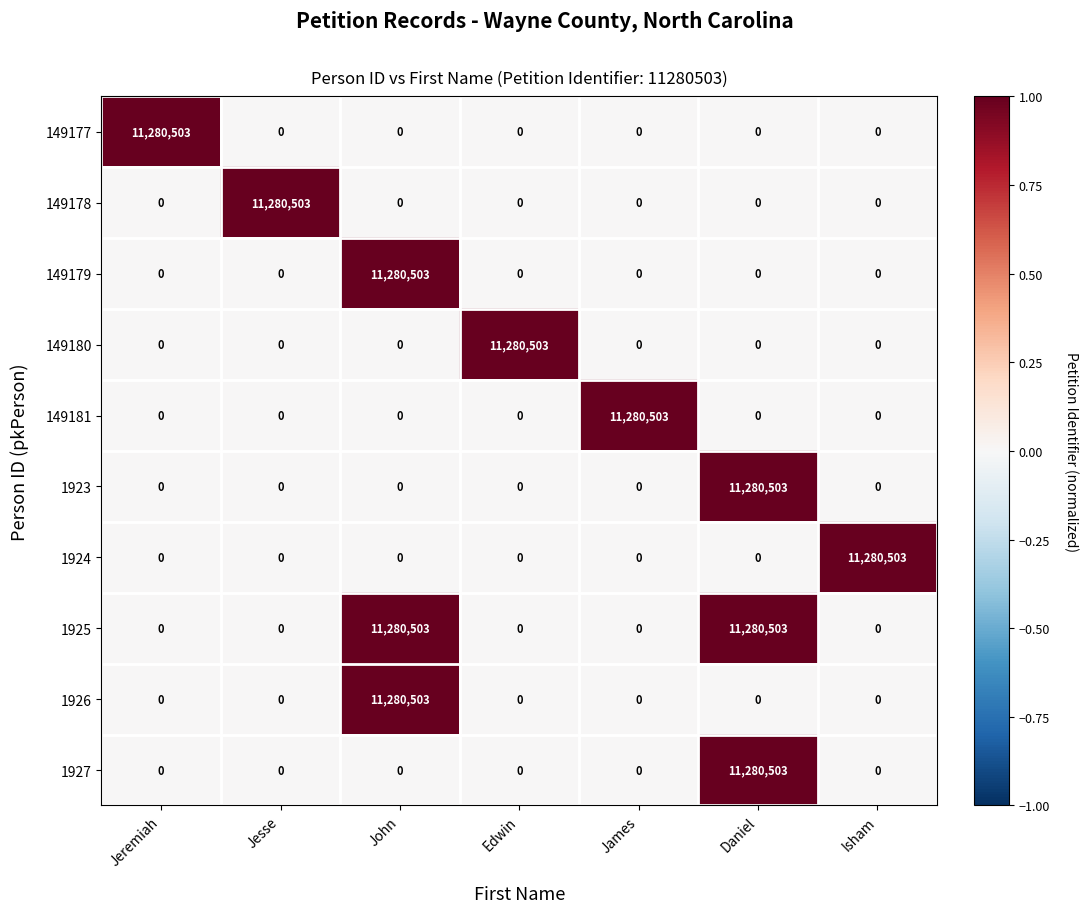

At how many categories does at least one series exceed 0?

7